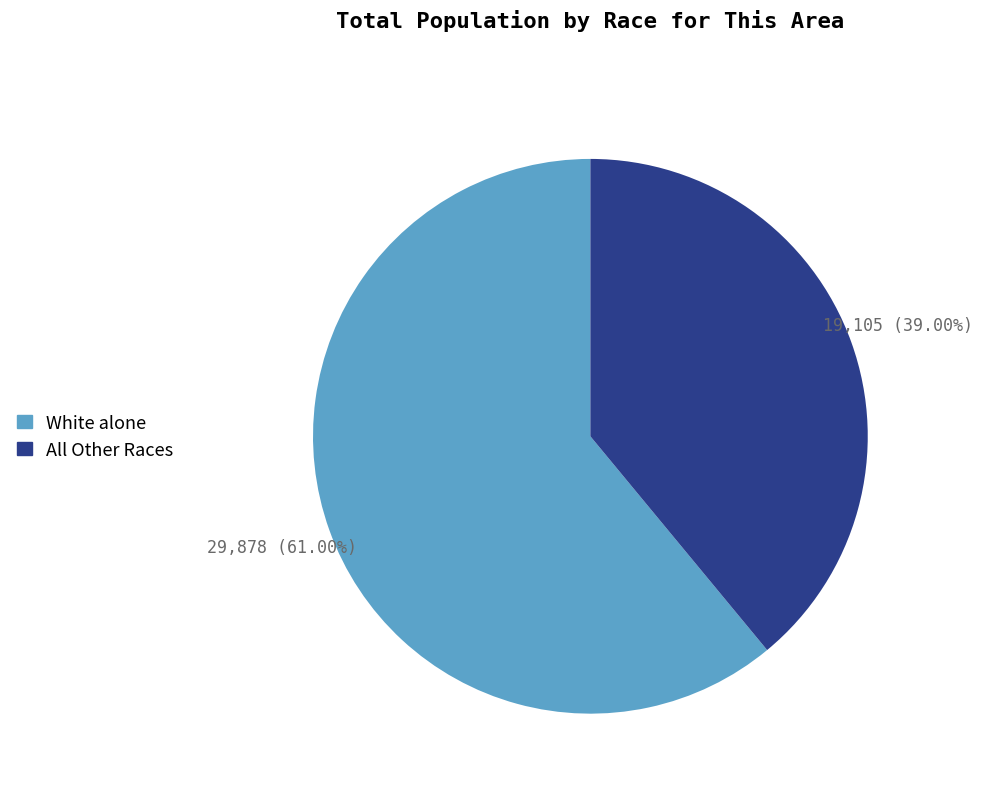

Does White alone account for over 50% of the chart?

Yes